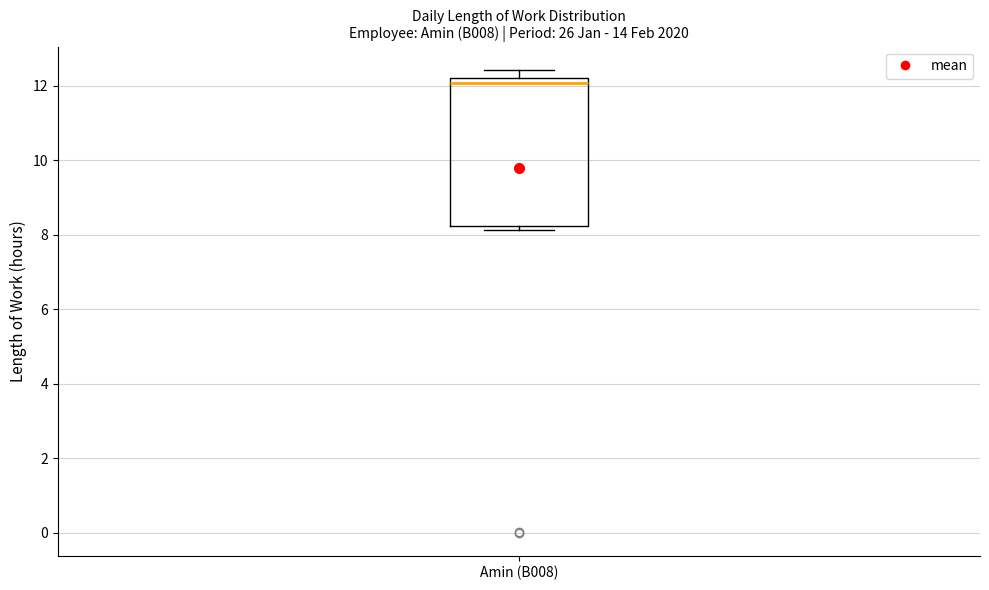

Read this box plot against the y-axis: the position of the median line, the range covered by the box, and the ends of both whiskers. The values are not printed on the chart, so give them approximately, as read against the axis.

median 12.0, box 8.2 to 12.2, whiskers 8.2 (just below the box's lower edge) to 12.4